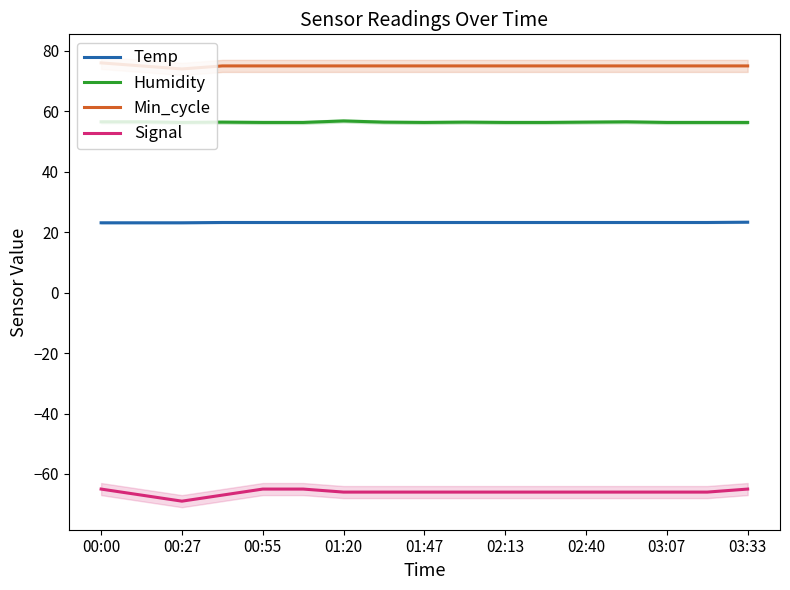

The value of Min_cycle at 02:40 is 132.1. True or false?

False